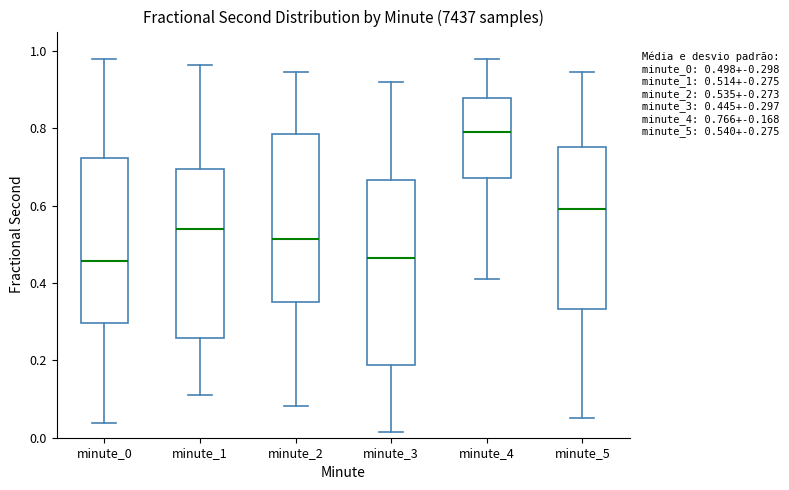

Which box is the tallest, from its lower edge to its upper edge?

minute_3